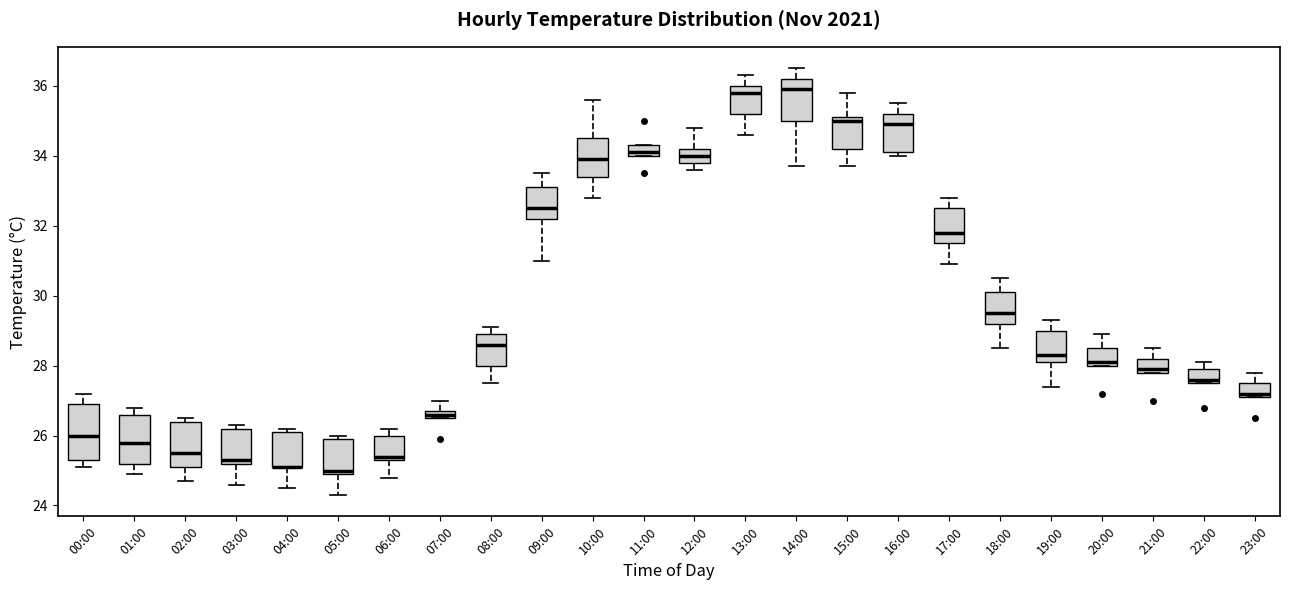

Where does the lower whisker of the box for 14:00 end on the y-axis? The values are not printed on the chart, so give them approximately, as read against the axis.

33.8